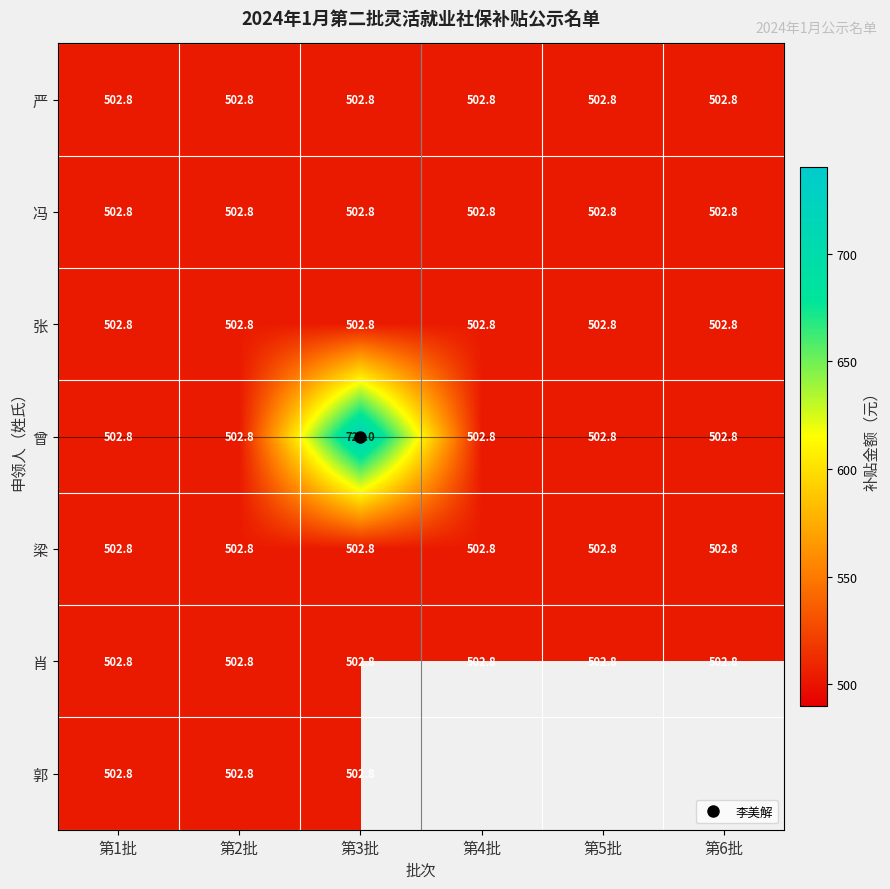

The 肖 series shows 755.2 at 第6批. True or false?

False